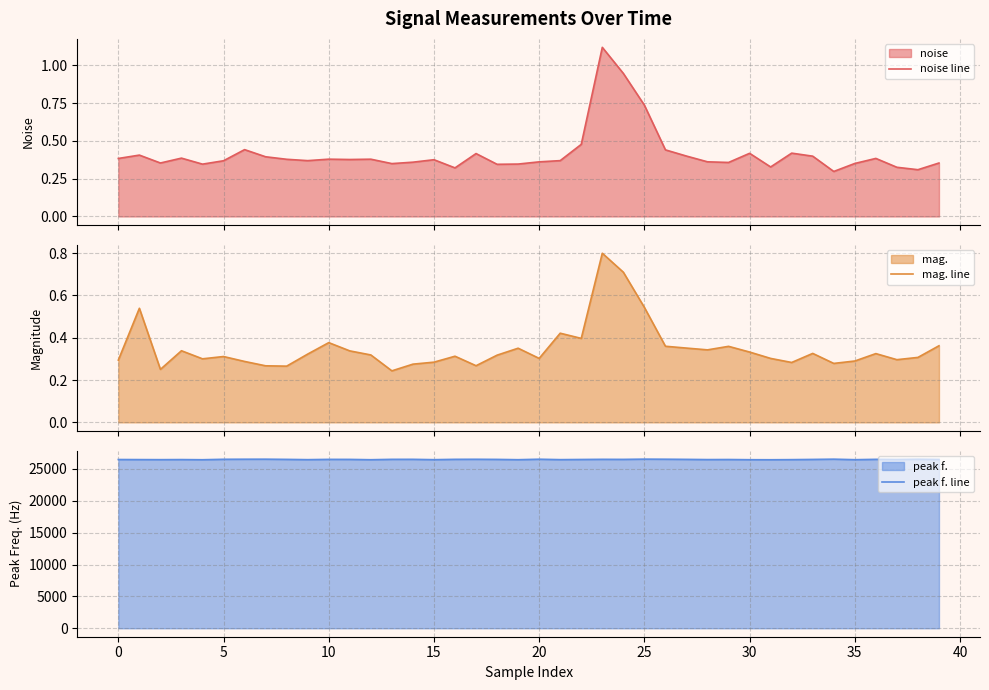

Which label corresponds to the smallest value in the chart?

13